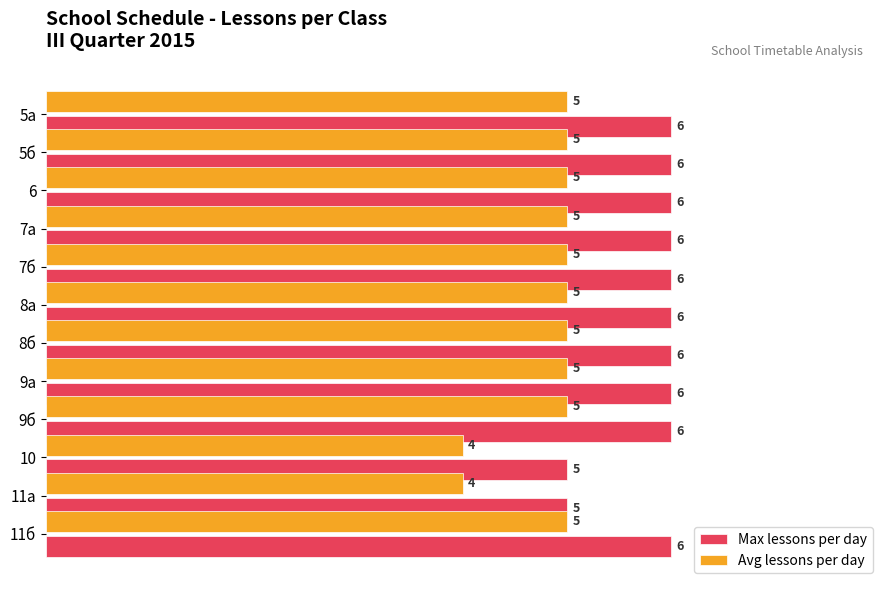

Read the Max lessons per day value at 10.

5